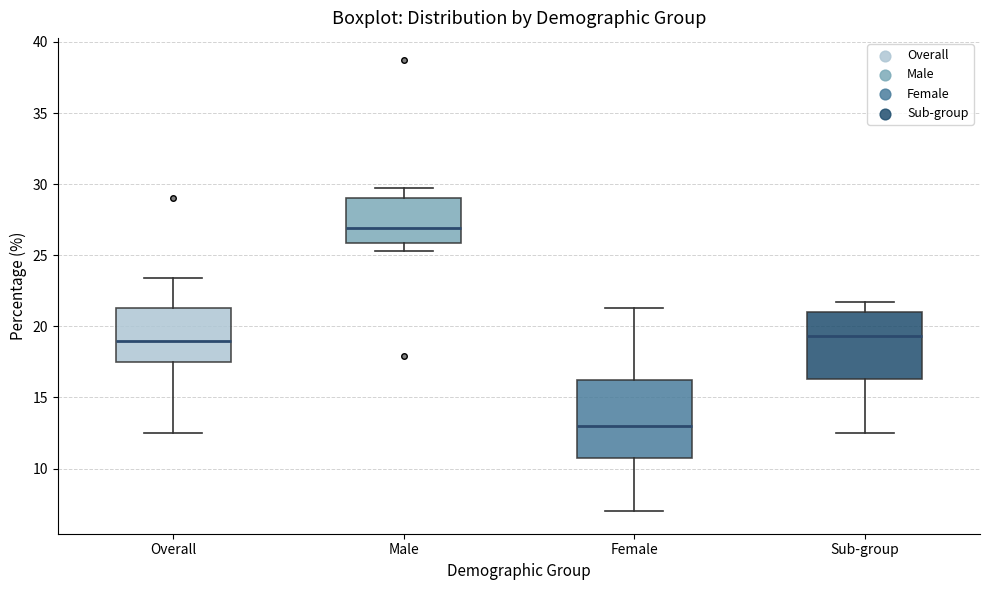

Which box's median line is the highest?

Male